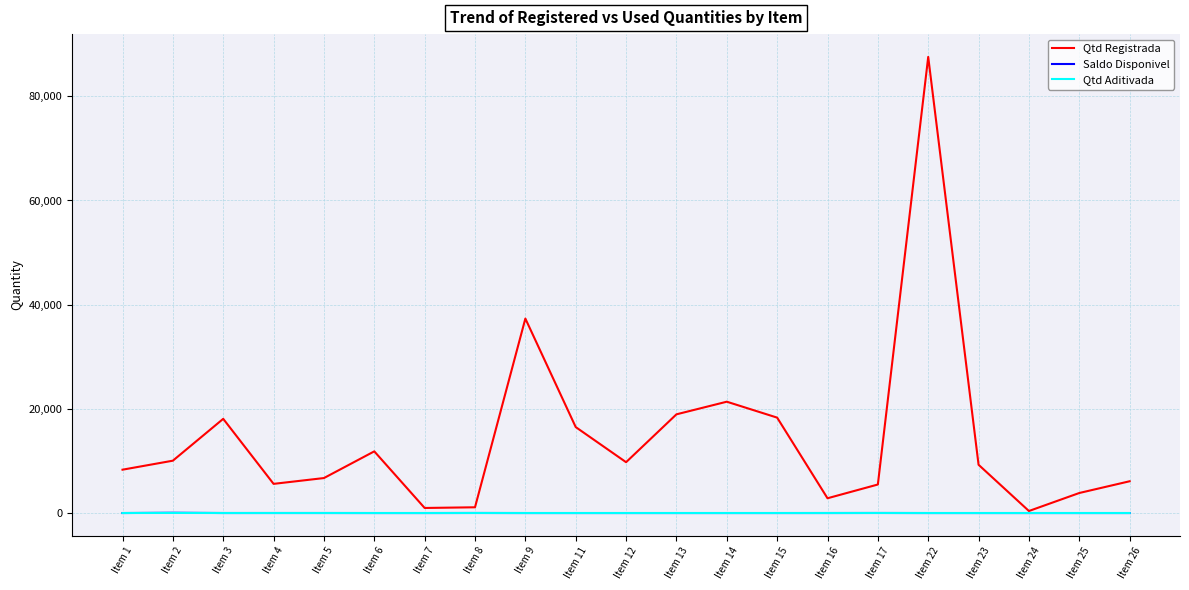

Which series has the largest total across all categories?

Qtd Registrada